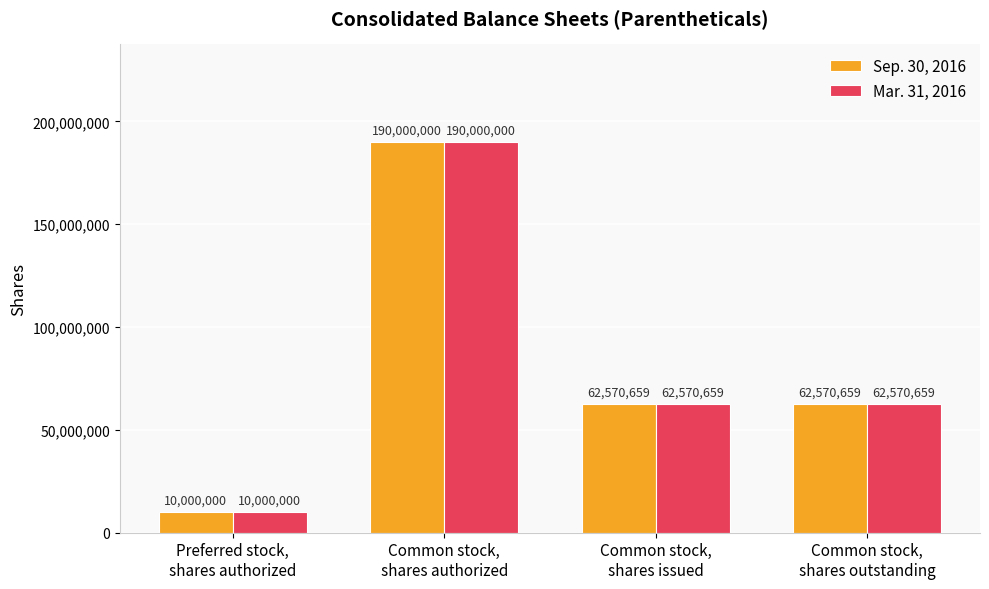

What is the difference between the Mar. 31, 2016 values at Preferred stock,
shares authorized and Common stock,
shares outstanding?

52570659